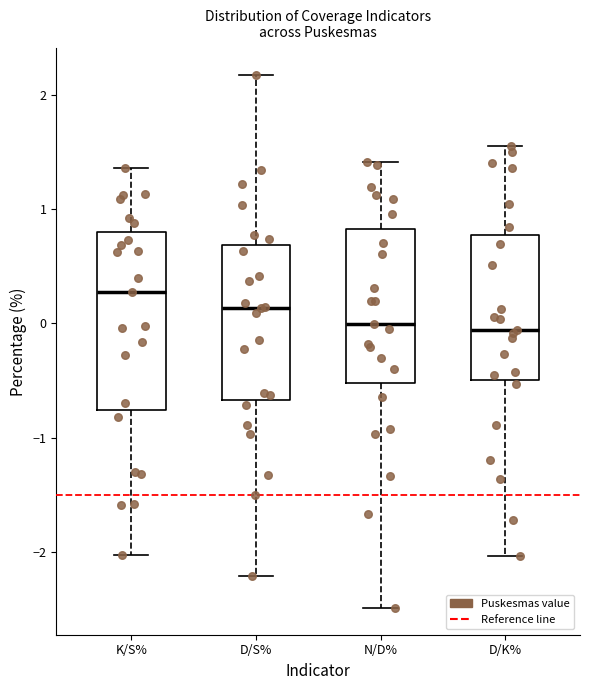

Where does the lower whisker of the box for N/D% end on the y-axis? The values are not printed on the chart, so give them approximately, as read against the axis.

-2.5